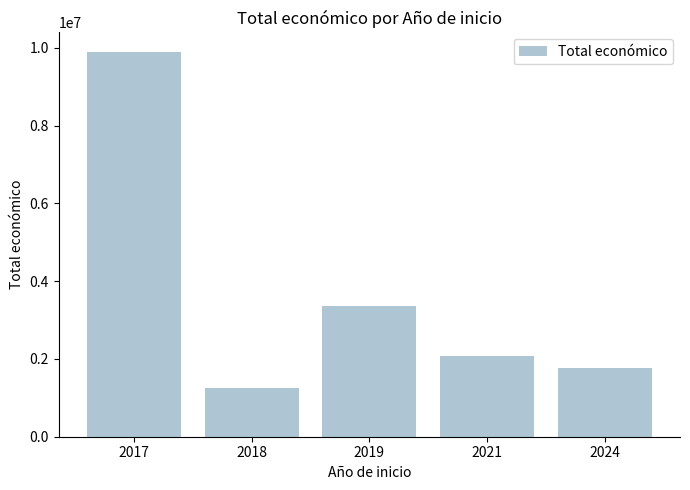

How many data points are less than 2068568?

2